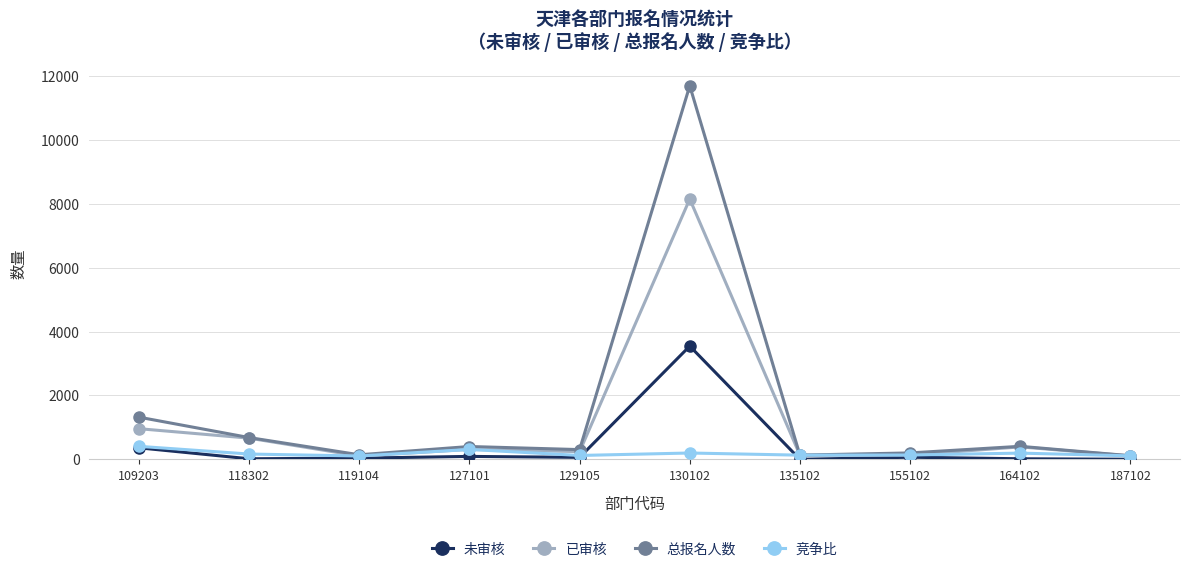

Where is 总报名人数 nearest to the value 5905?

109203